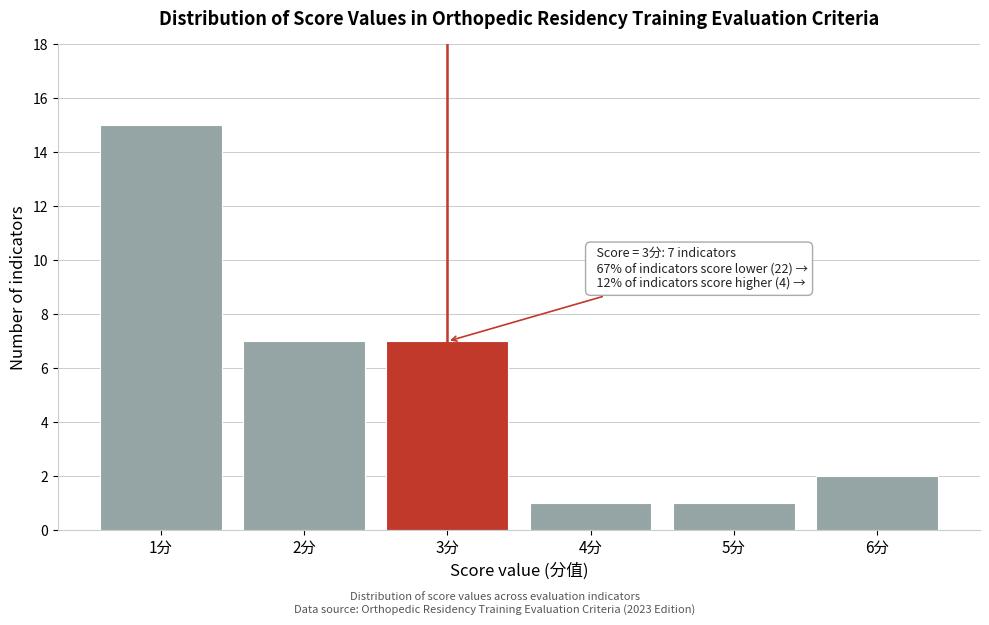

Reading left to right, transcribe all the data shown in this chart.

15	7	7	1	1	2